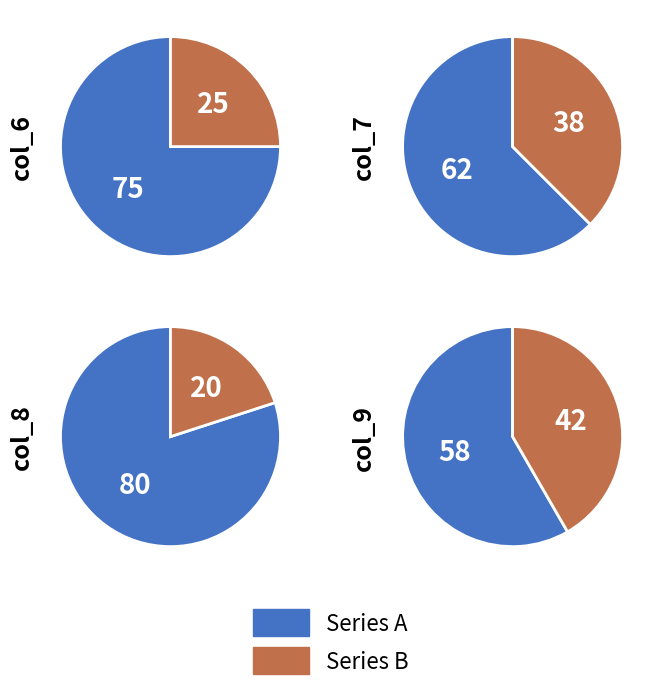

Is it true that 1 is 17% of the pie?

False